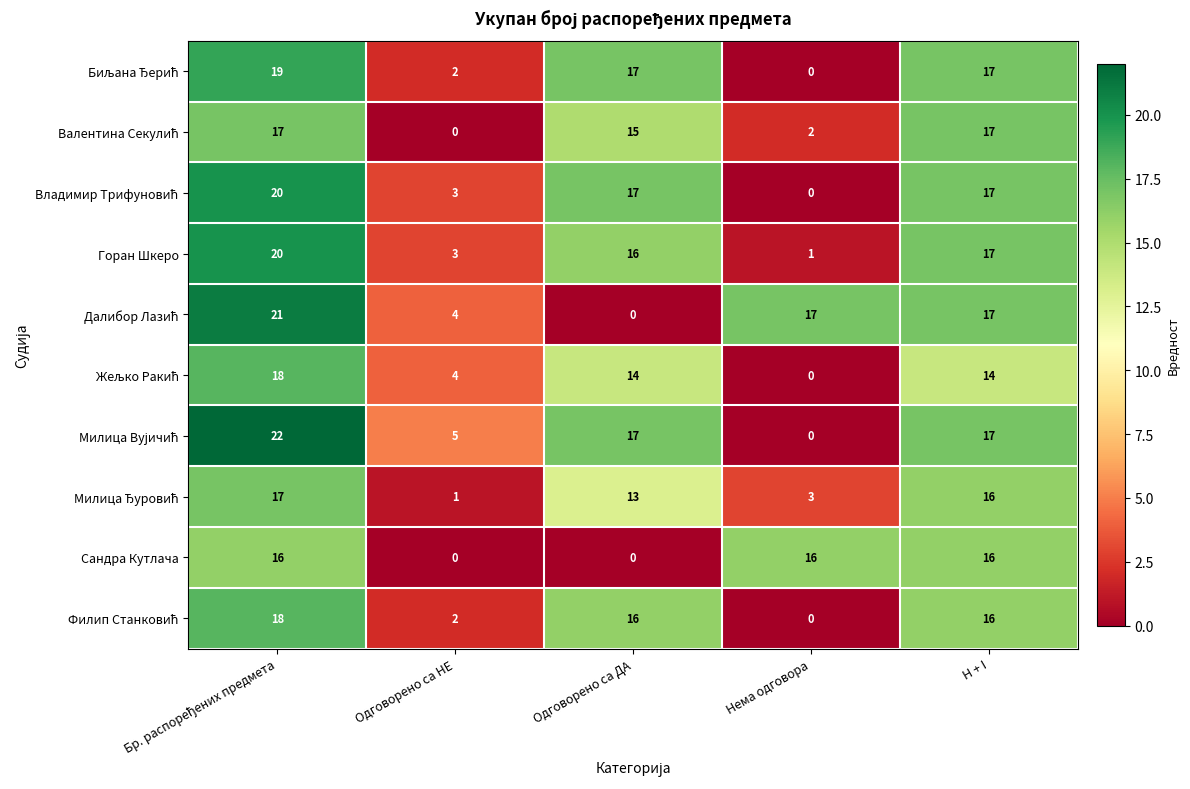

What is the maximum value shown in the chart?

22